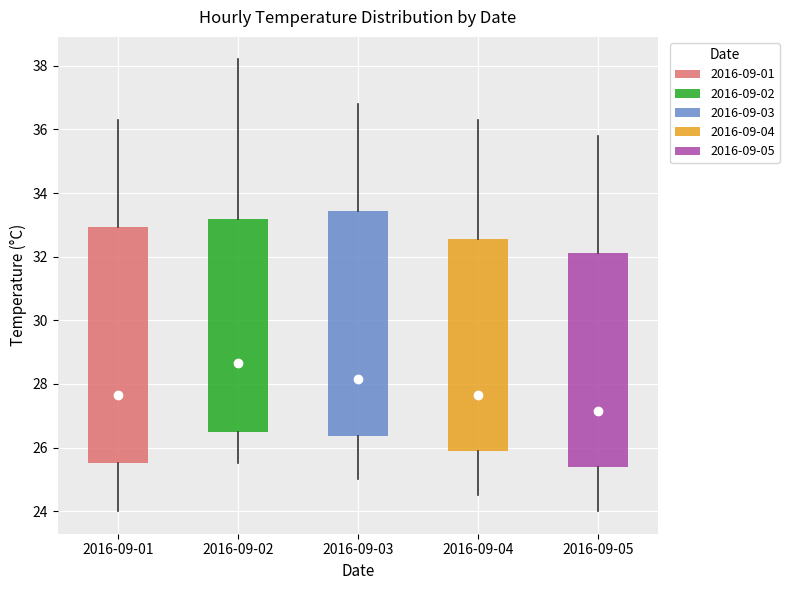

Reading left to right, read every box against the y-axis: the position of its median line, the range the box covers, and the ends of its whiskers. The values are not printed on the chart, so give them approximately, as read against the axis.

2016-09-01: median 27.6, box 25.6 to 33.0, whiskers 24.0 to 36.4
2016-09-02: median 28.6, box 26.6 to 33.2, whiskers 25.6 to 38.2
2016-09-03: median 28.2, box 26.4 to 33.4, whiskers 25.0 to 36.8
2016-09-04: median 27.6, box 25.8 to 32.6, whiskers 24.6 to 36.4
2016-09-05: median 27.2, box 25.4 to 32.2, whiskers 24.0 to 35.8